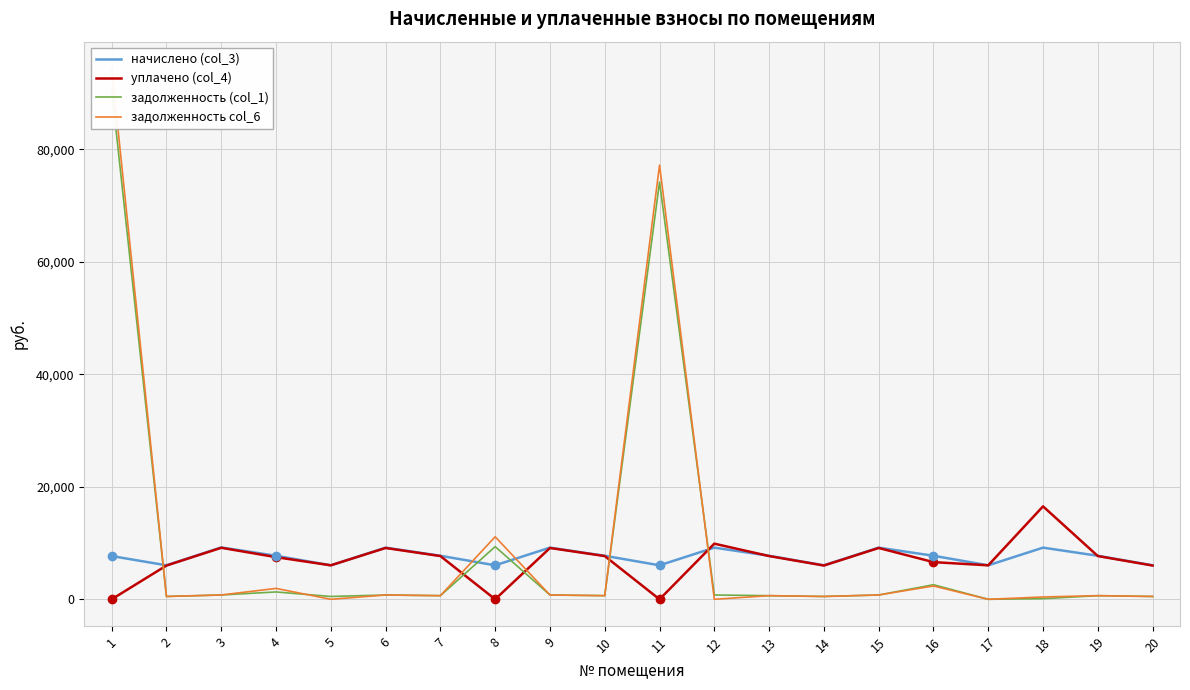

What is the difference between the highest and lowest values at 4?

6431.0